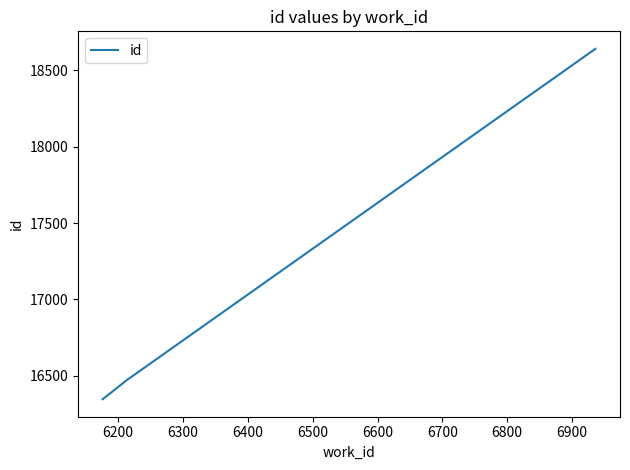

What is the sum of all values?

51459